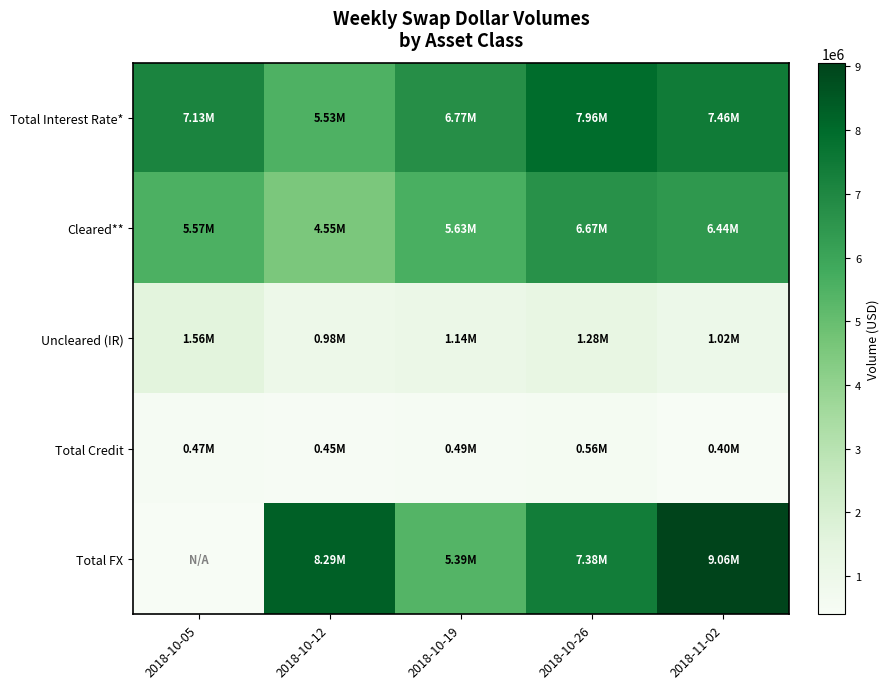

Reading left to right, what are all the values shown in this chart?

Total Interest Rate*: 2018-10-05=7128861	2018-10-12=5529594	2018-10-19=6771162	2018-10-26=7955375	2018-11-02=7459588
Cleared**: 2018-10-05=5566423	2018-10-12=4552146	2018-10-19=5626976	2018-10-26=6673328	2018-11-02=6439570
Uncleared (IR): 2018-10-05=1562438	2018-10-12=977448	2018-10-19=1144186	2018-10-26=1282047	2018-11-02=1020017
Total Credit: 2018-10-05=472149	2018-10-12=454416	2018-10-19=485262	2018-10-26=561244	2018-11-02=401408
Total FX: 2018-10-05=0	2018-10-12=8292305	2018-10-19=5386062	2018-10-26=7382468	2018-11-02=9057449